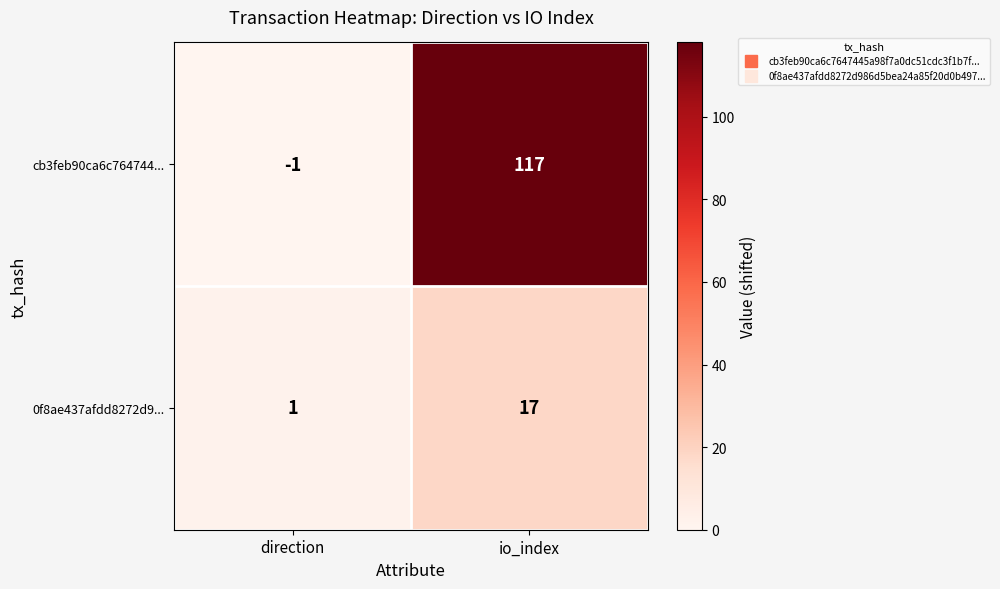

Which series has the widest spread of values?

cb3feb90ca6c764744...